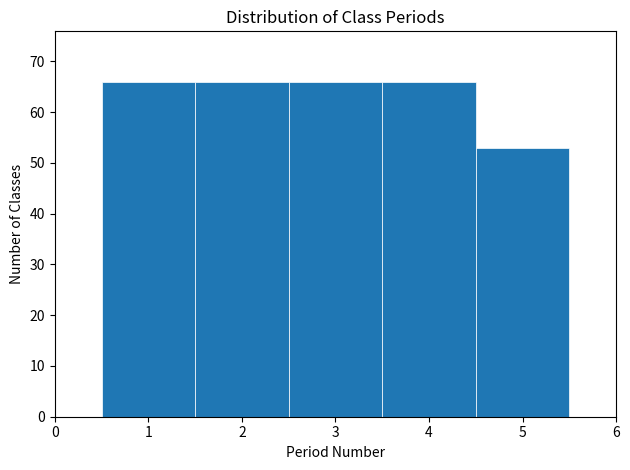

Reading left to right, list every bar in this chart as the range it spans on the x-axis followed by its height. The values are not printed on the chart, so give them approximately, as read against the axis.

0.5 to 1.5: 66
1.5 to 2.5: 66
2.5 to 3.5: 66
3.5 to 4.5: 66
4.5 to 5.5: 53